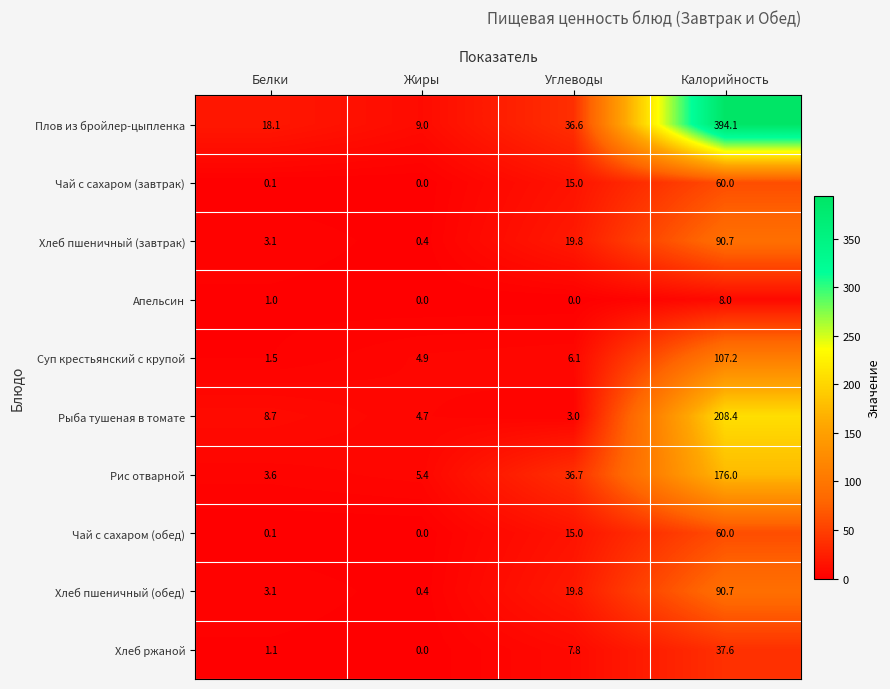

Rank the categories by Чай с сахаром (обед) value from lowest to highest.

Жиры, Белки, Углеводы, Калорийность